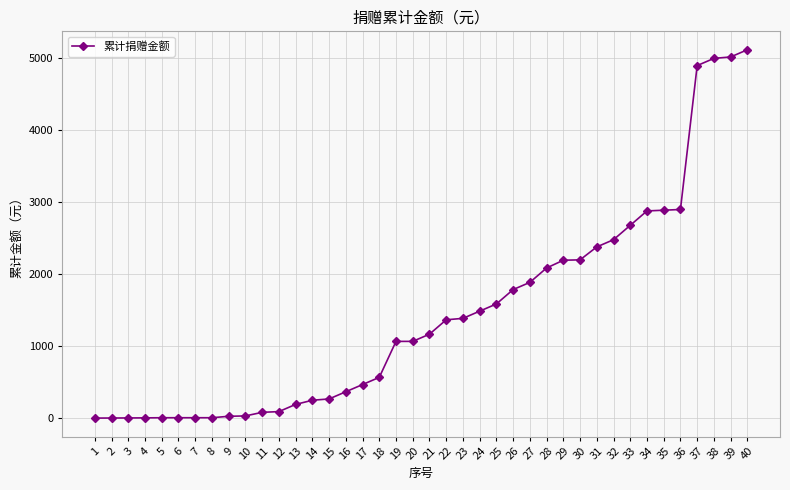

What is the greatest value displayed?

5119.1